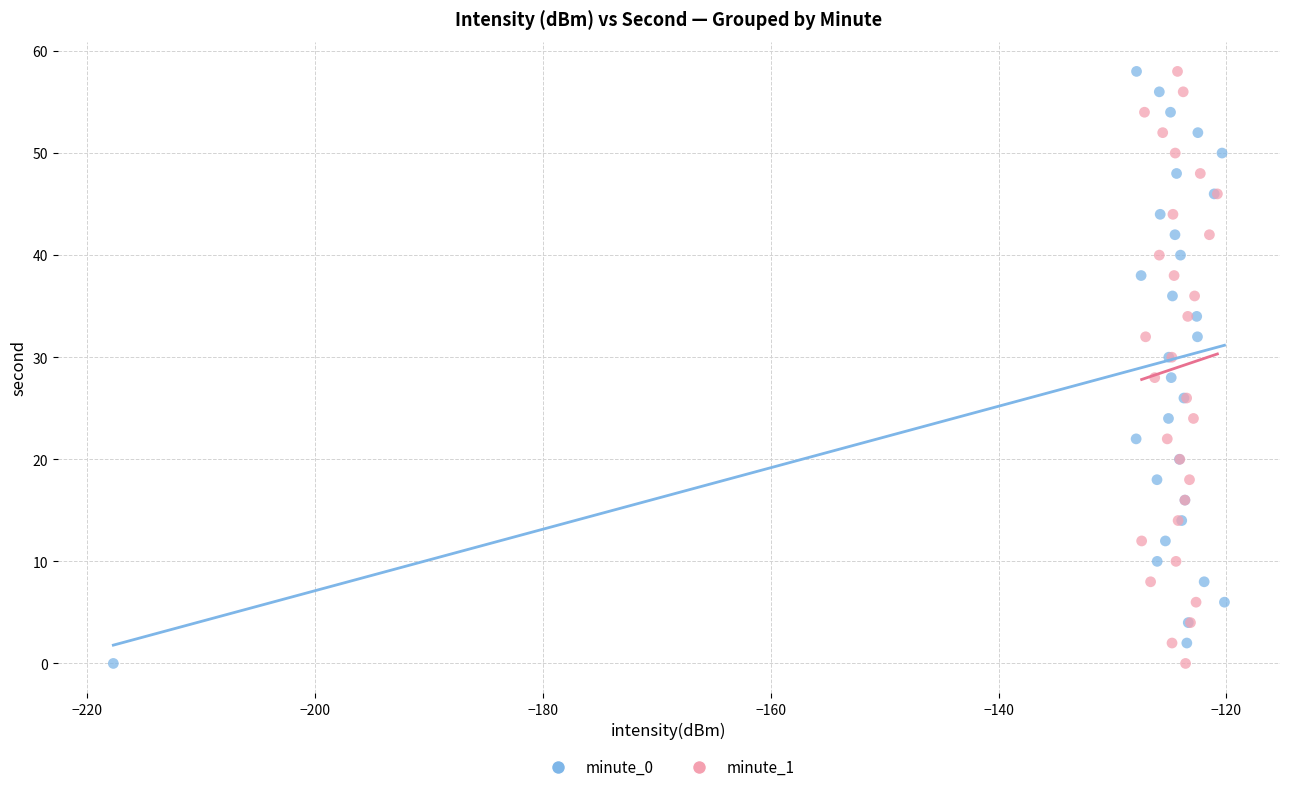

What are all the series names shown in the legend?

minute_0, minute_1